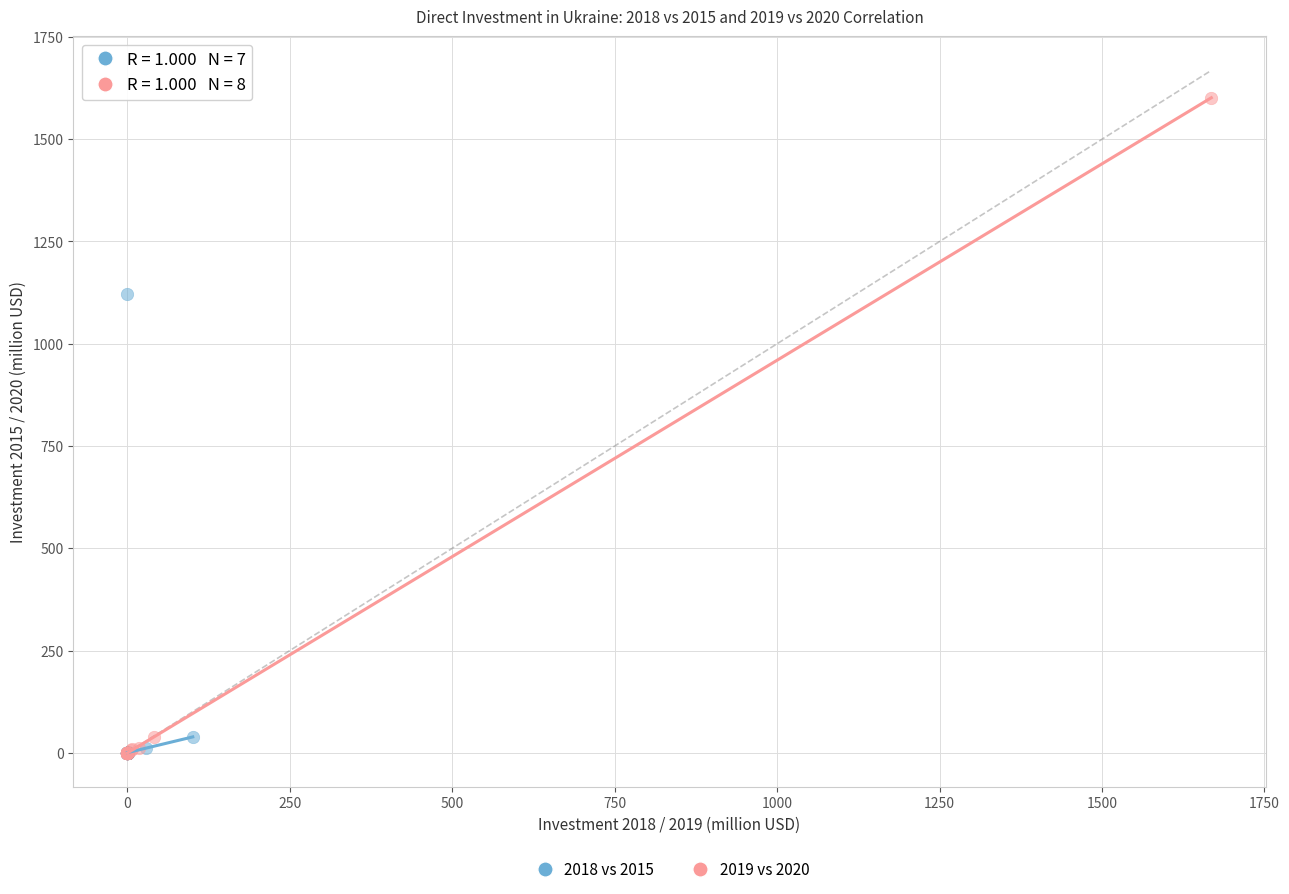

Which series has the largest Y range (max minus min)?

2019 vs 2020